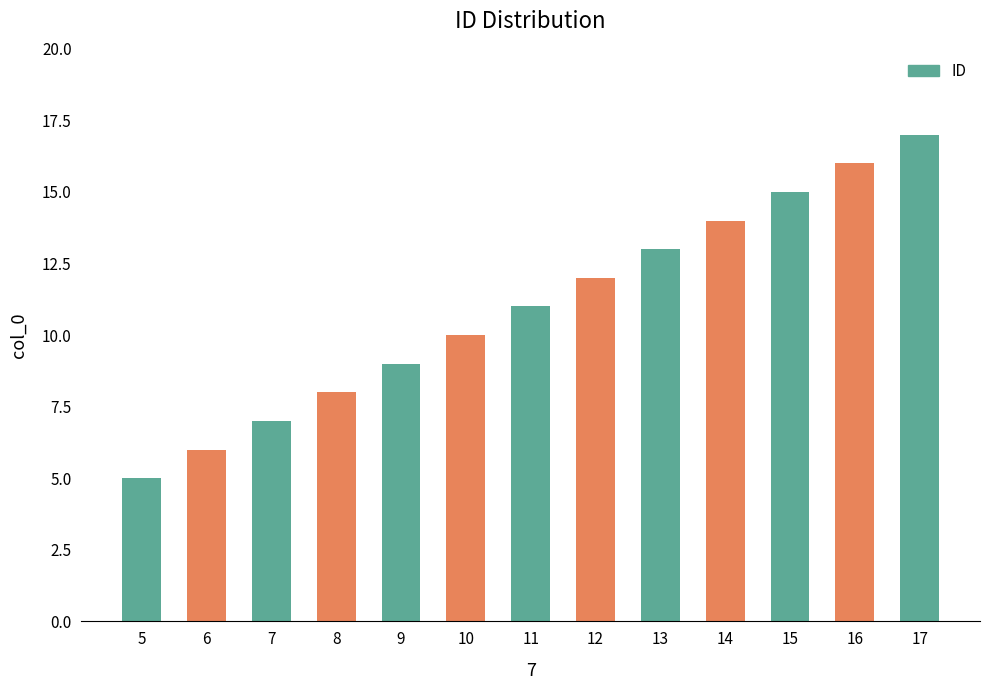

Which category has the lowest value across all series?

5